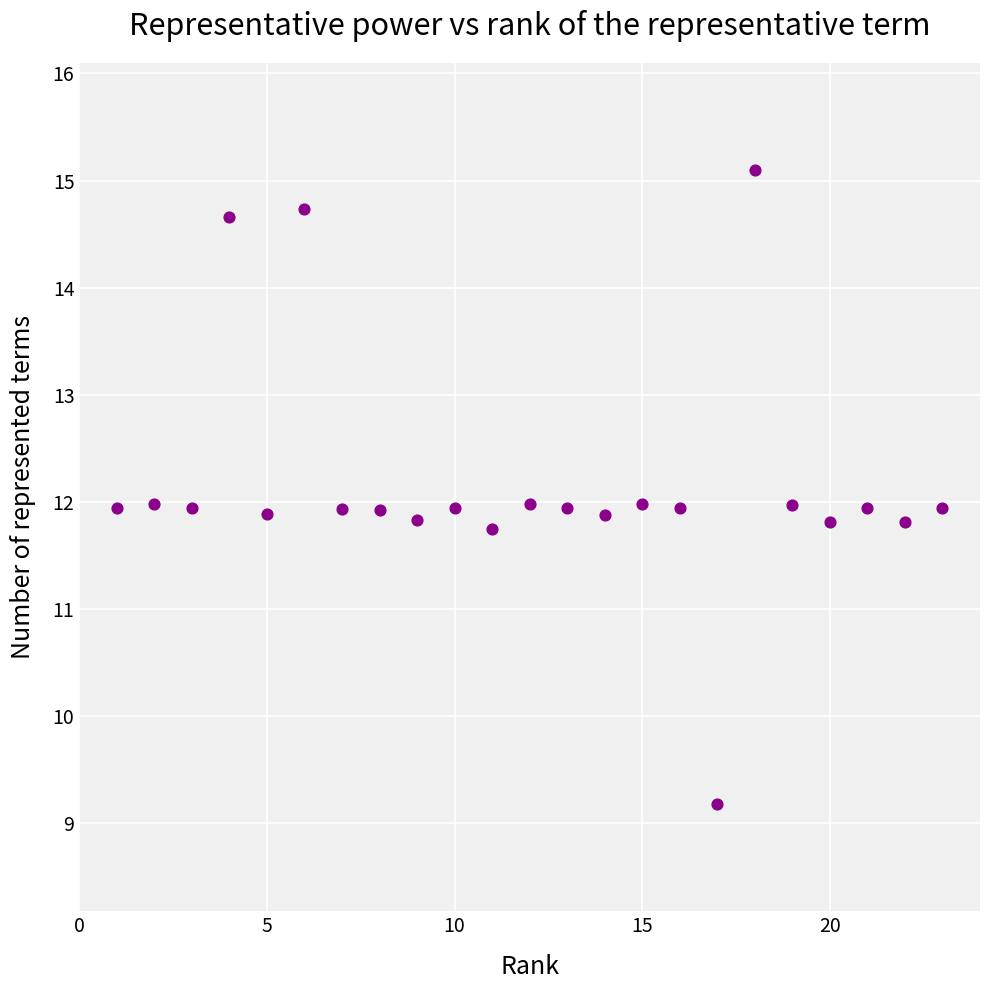

What is the range of X values (max minus min)?

22.0